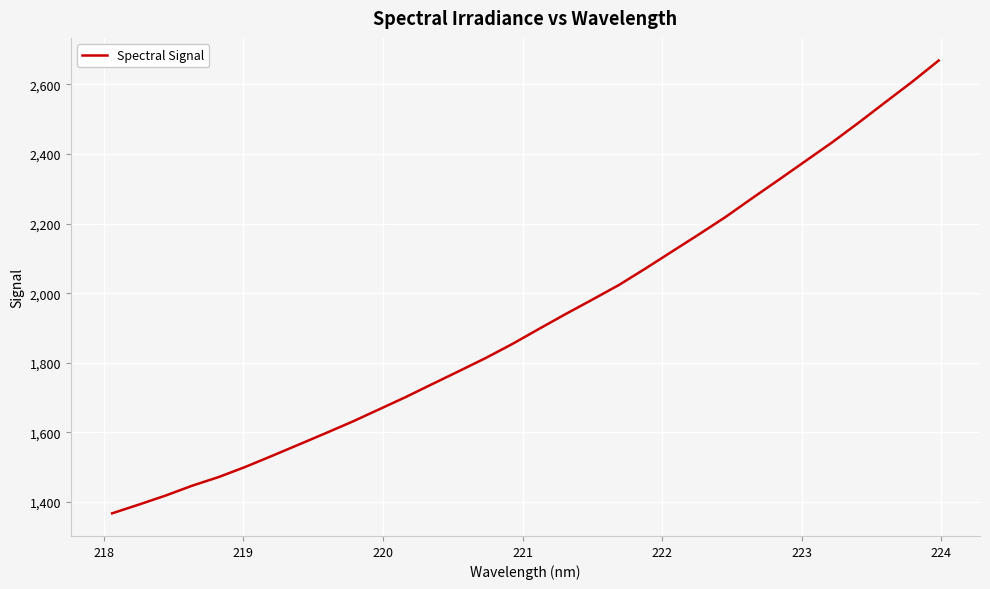

What is the minimum value shown in the chart?

1367.2